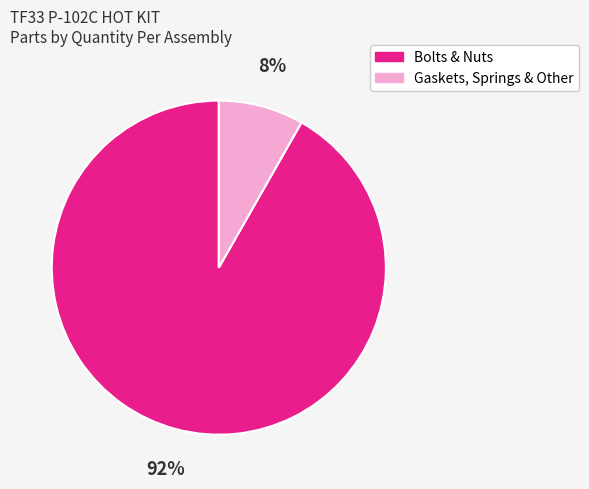

Count the number of slices in the pie.

2